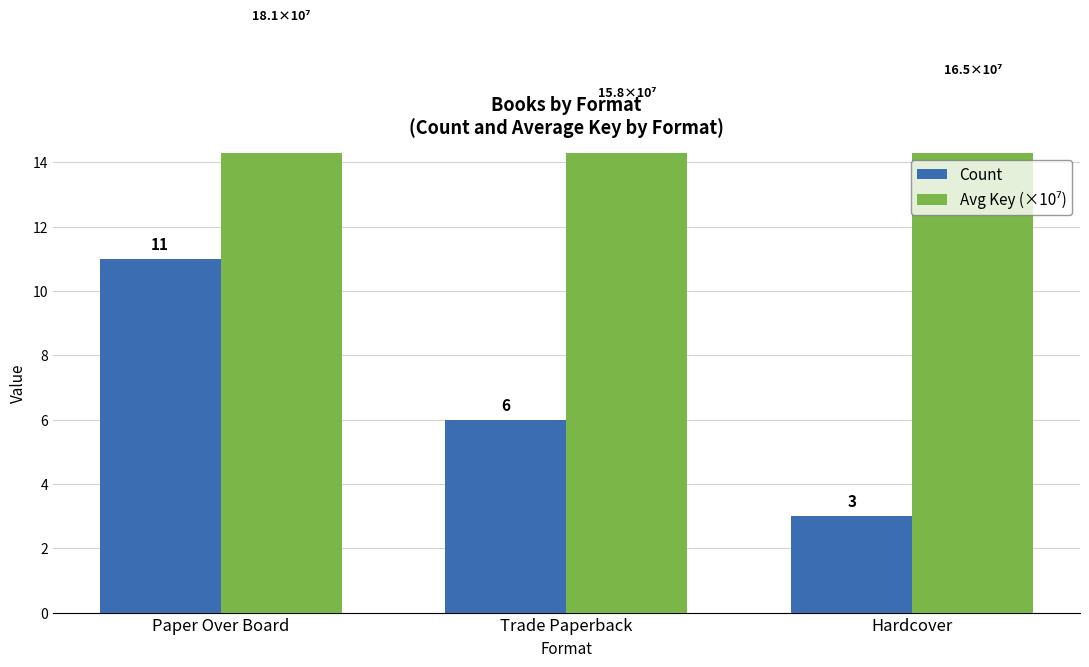

At which category does the chart reach its minimum across all series?

Hardcover